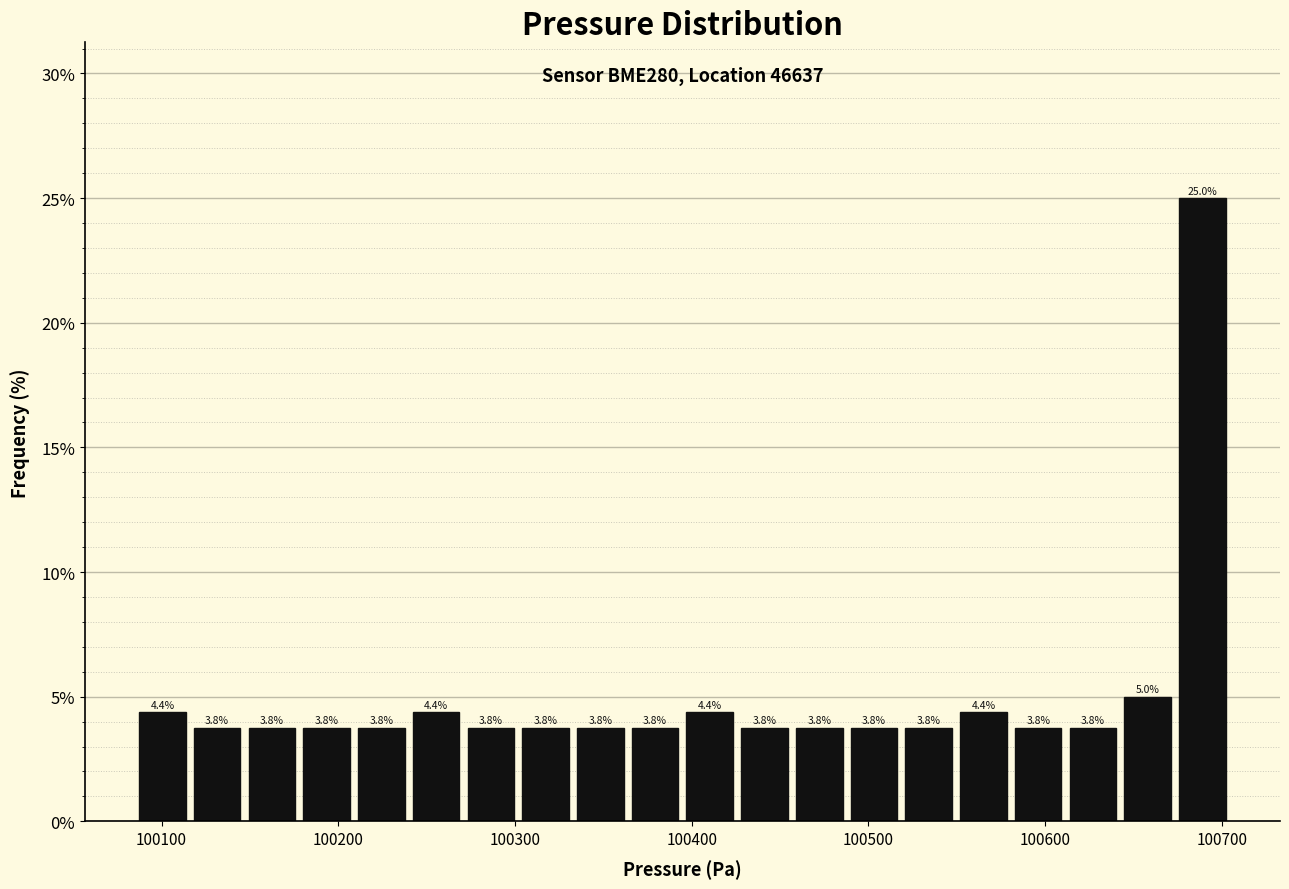

Read against the x-axis, roughly where is the centre of the tallest bar?

100690